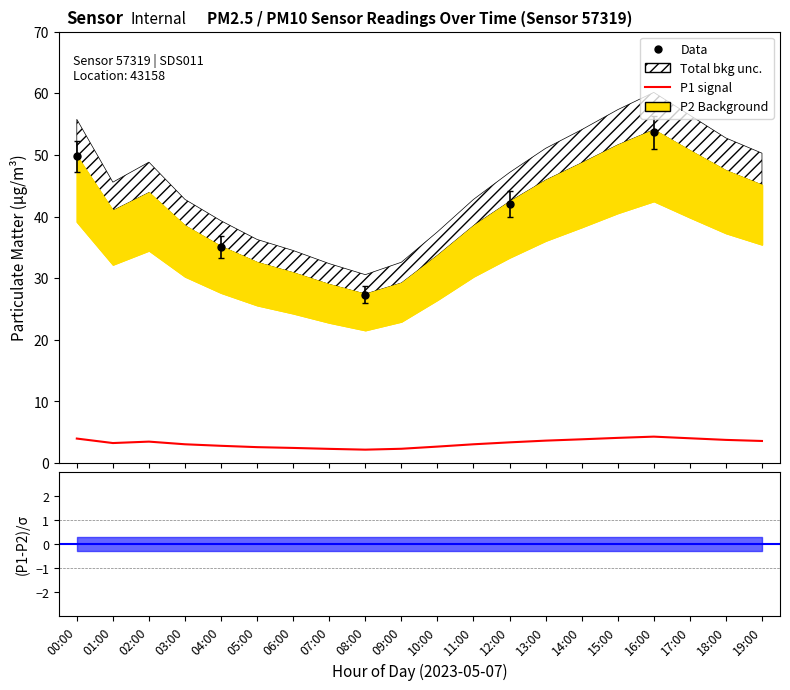

Reading left to right, what are all the values shown in this chart?

00:00=4.0	01:00=3.3	02:00=3.5	03:00=3.1	04:00=2.8	05:00=2.6	06:00=2.5	07:00=2.3	08:00=2.2	09:00=2.3	10:00=2.7	11:00=3.1	12:00=3.4	13:00=3.6	14:00=3.9	15:00=4.1	16:00=4.3	17:00=4.0	18:00=3.8	19:00=3.6